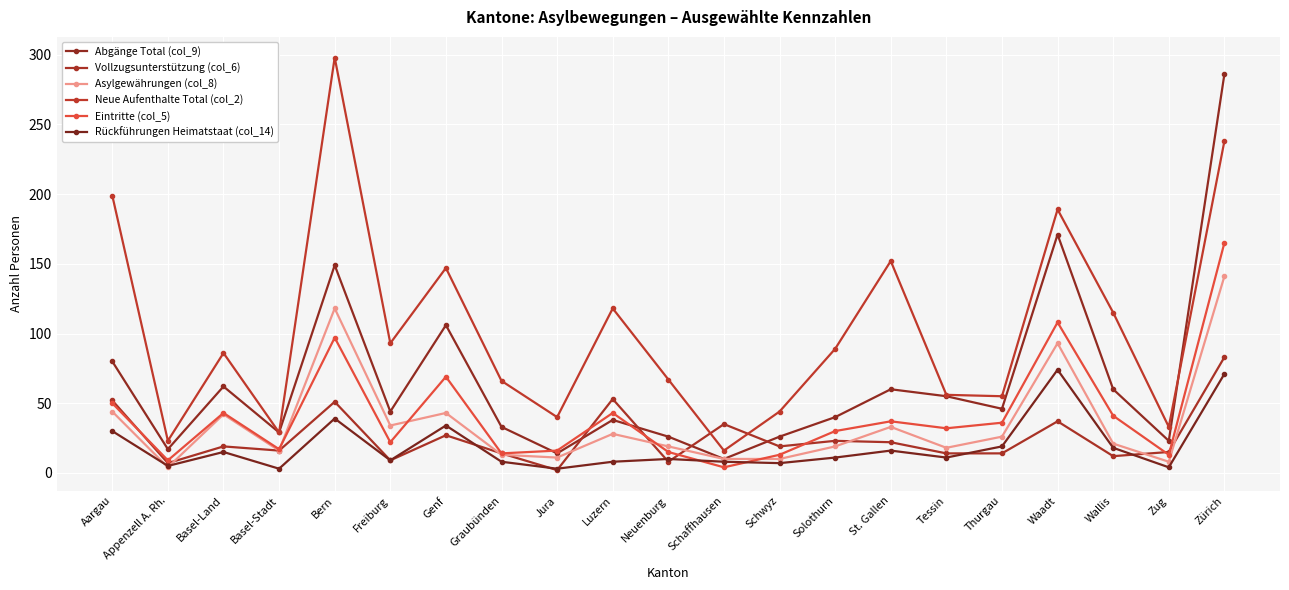

True or false: Vollzugsunterstützung (col_6) and Neue Aufenthalte Total (col_2) cross at least once.

True